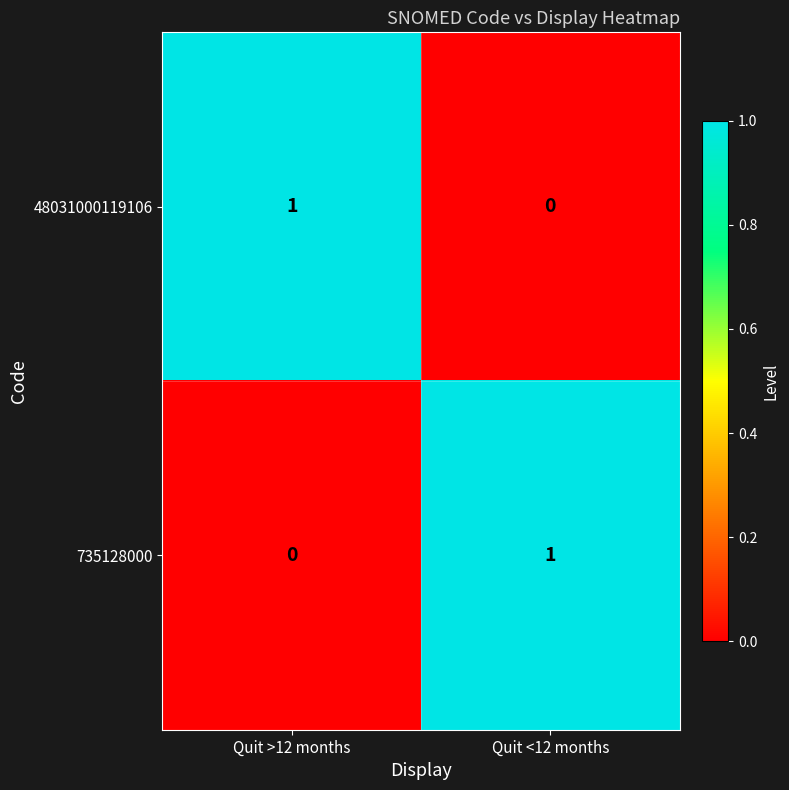

Rank the categories by 735128000 value from highest to lowest.

Quit <12 months, Quit >12 months